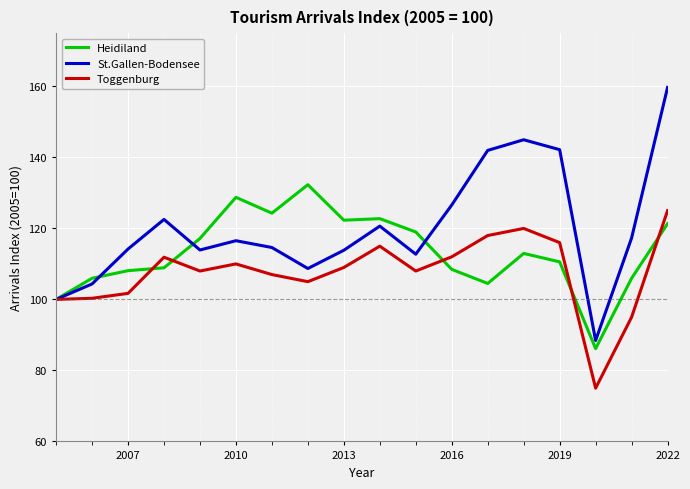

Which series has the widest spread of values?

St.Gallen-Bodensee